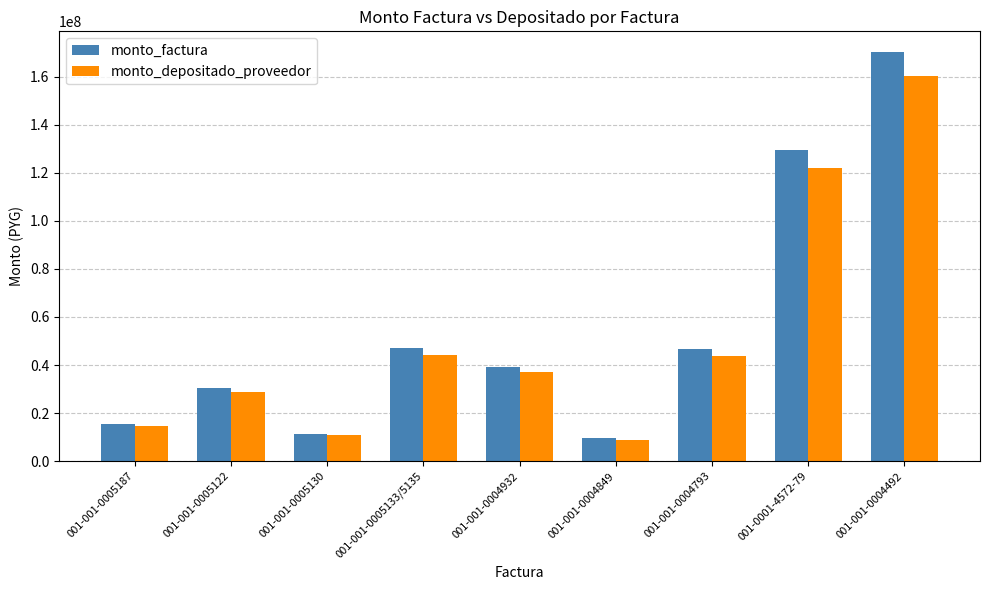

Which series changed the most between 001-001-0004932 and 001-0001-4572-79?

monto_factura